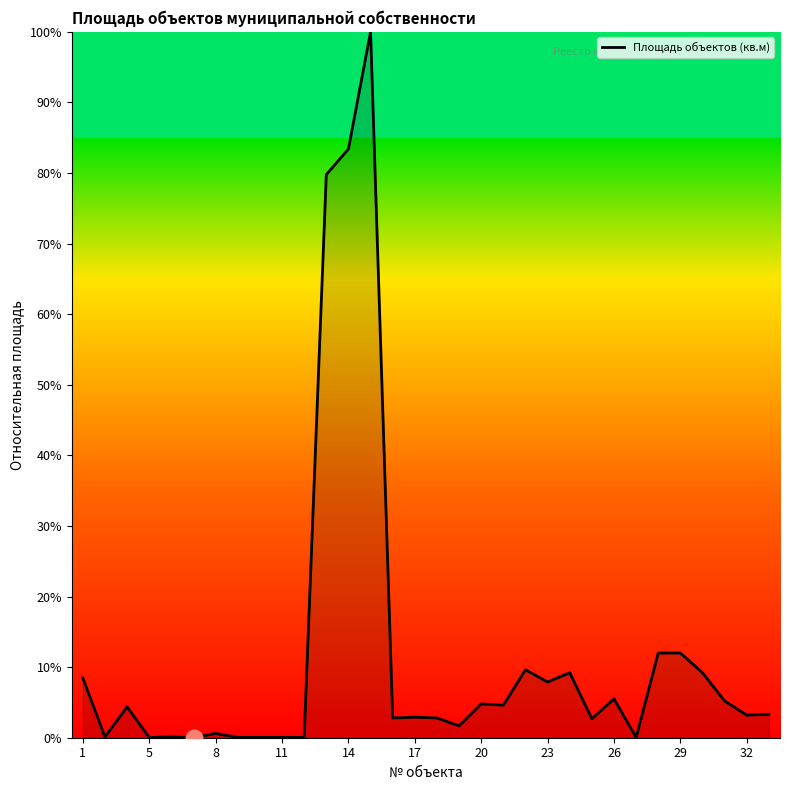

What is the difference between the maximum and minimum values?

100.0